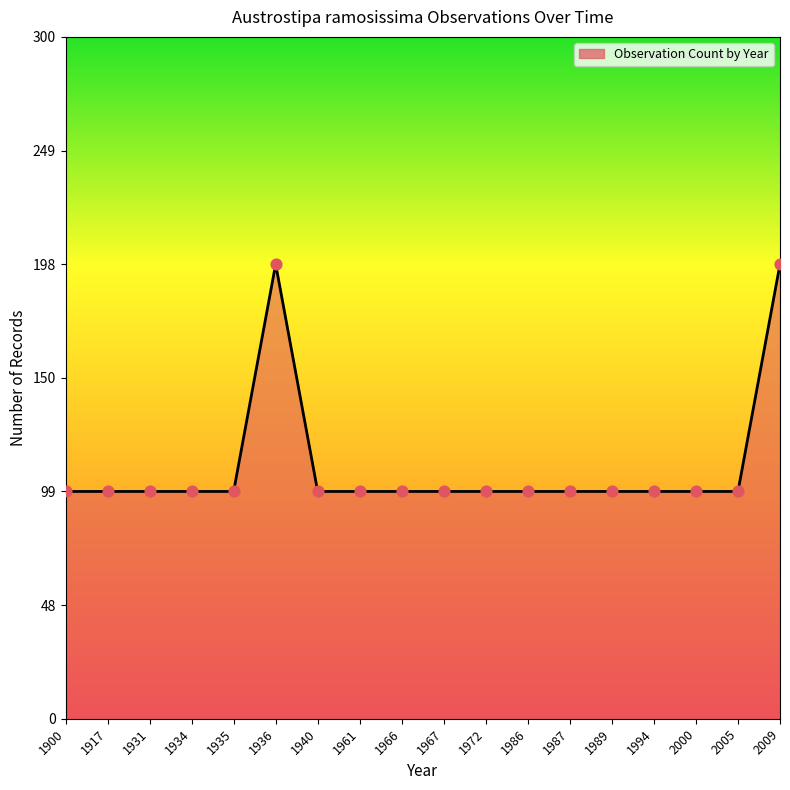

Between 1936 and 1966, which is larger?

1936